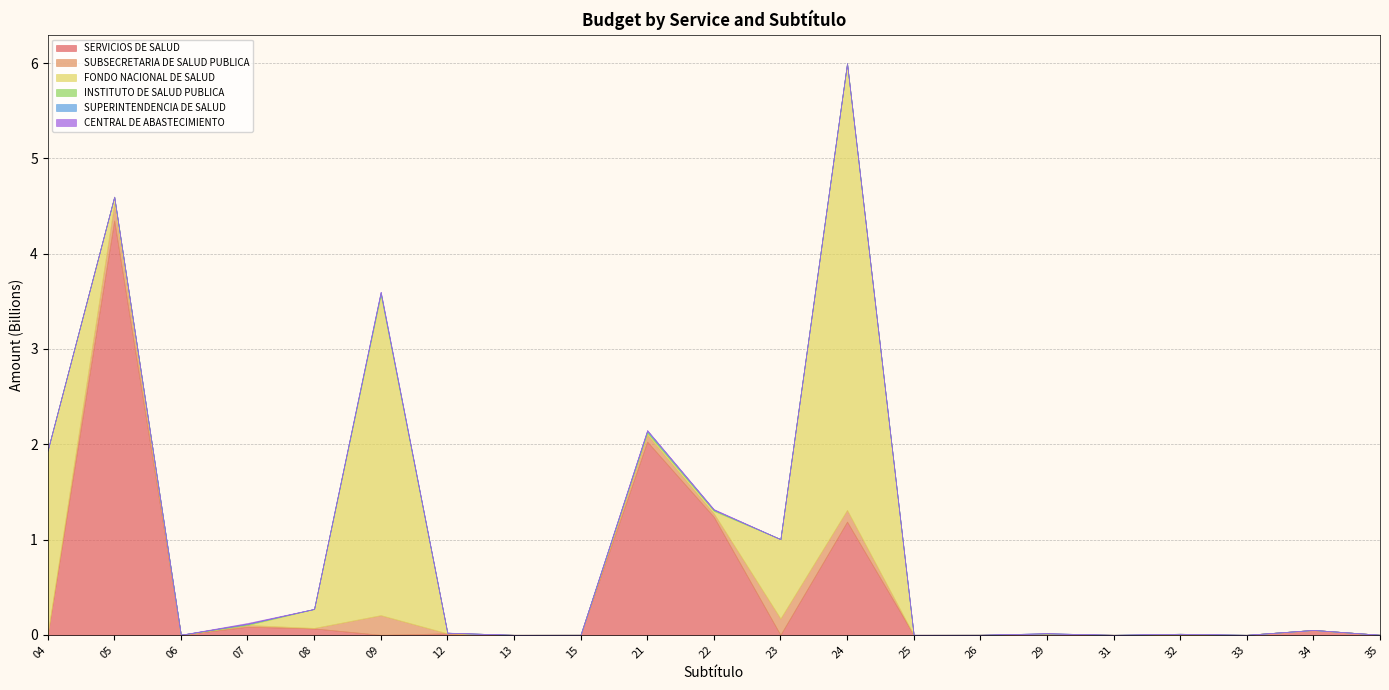

Between 04 and 05, which is larger?

05